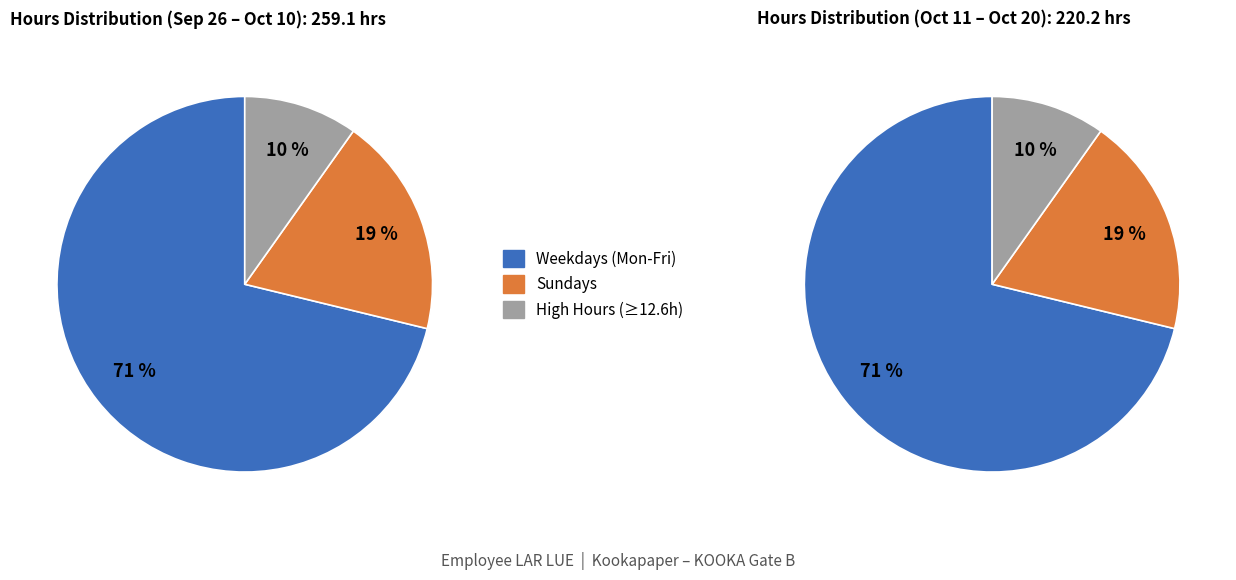

Is it true that 7-Mon is 1% of the pie?

False